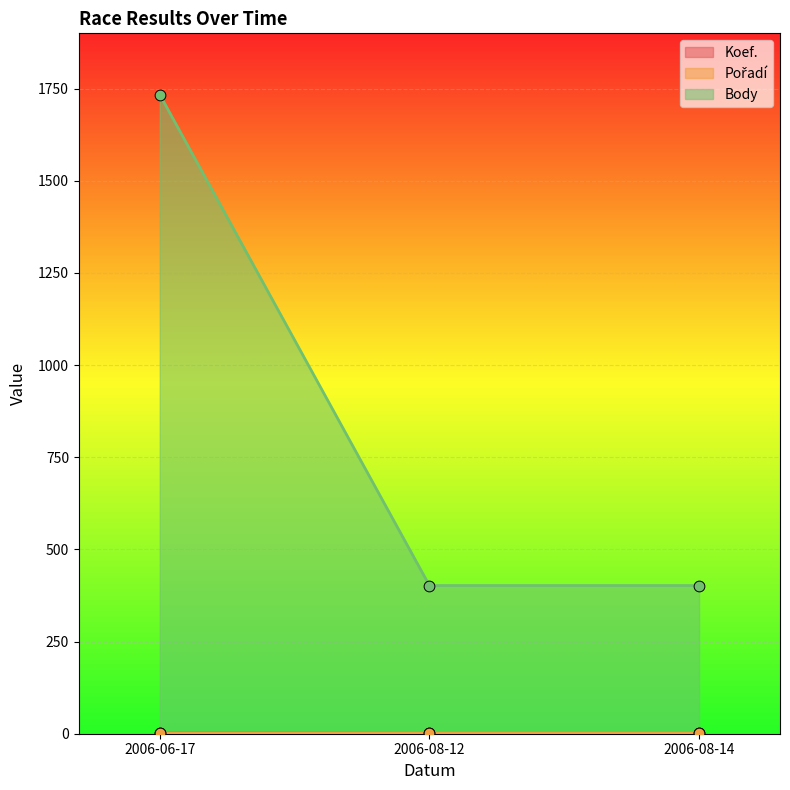

At which category is the sum across all series the highest?

2006-06-17